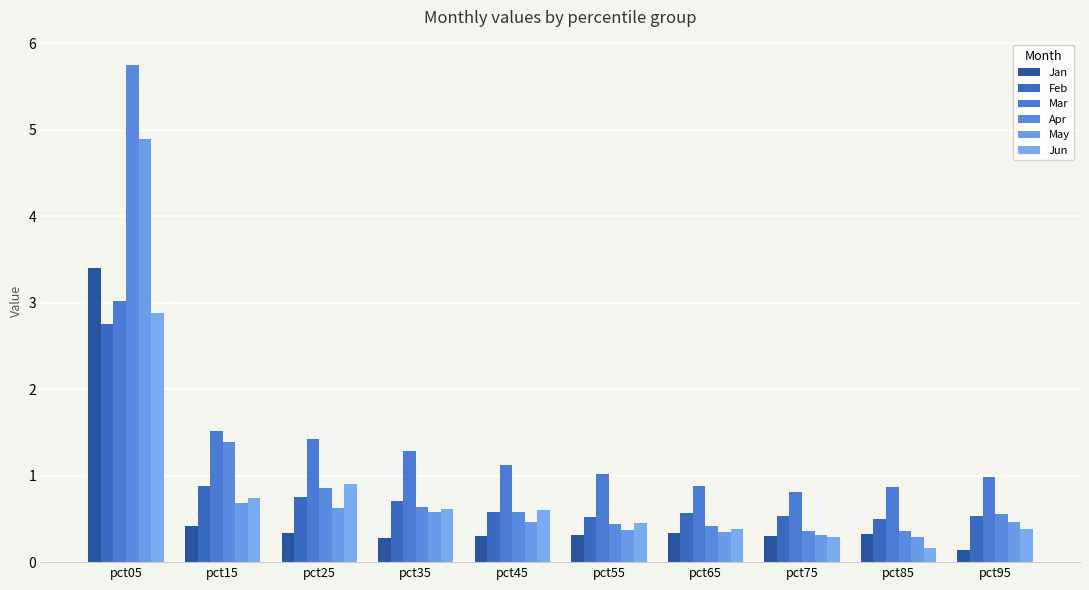

Which series has the widest spread of values?

Apr